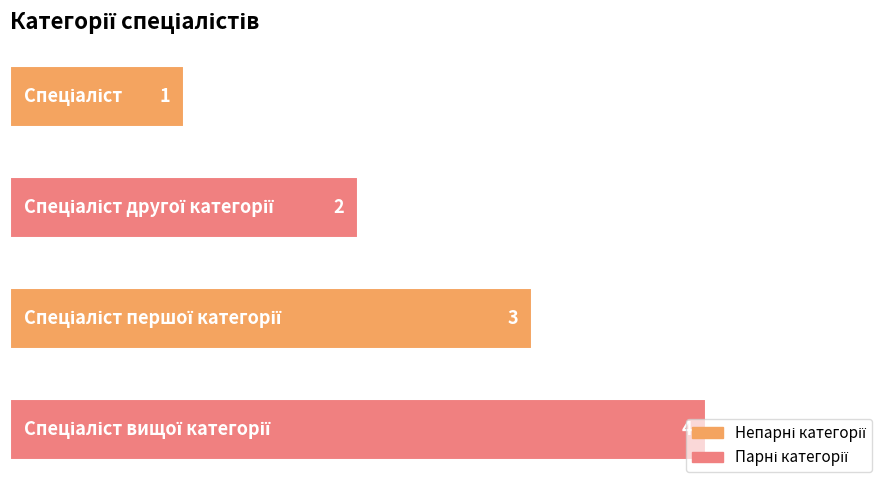

What is the maximum value shown in the chart?

4